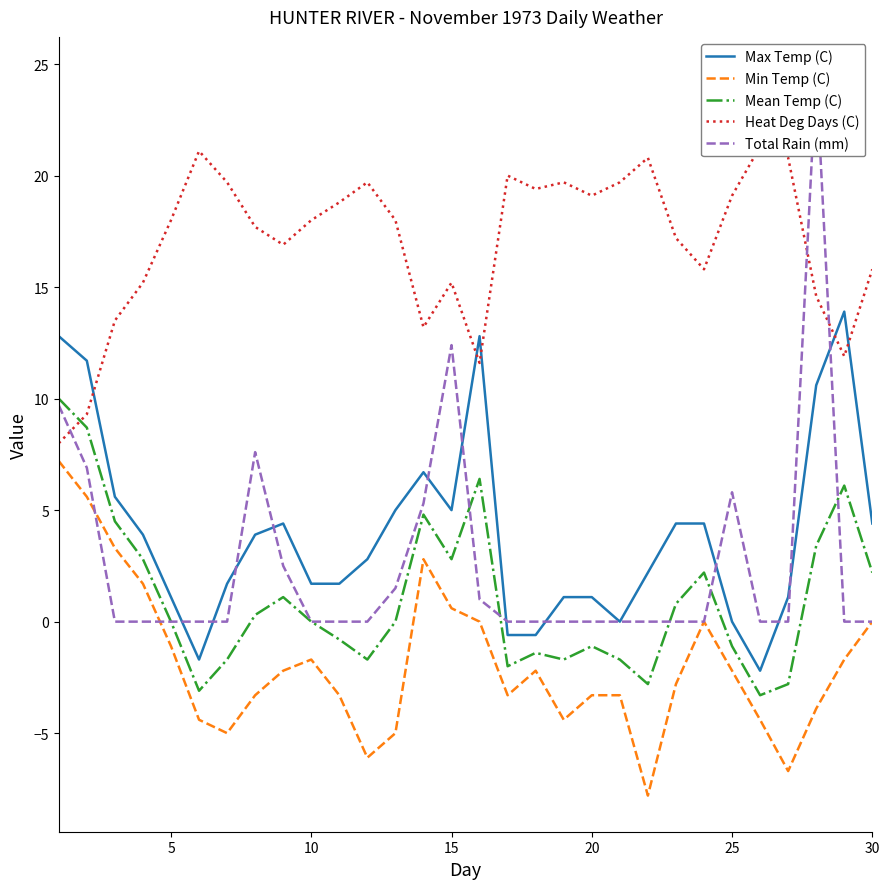

True or false: Min Temp (C) and Max Temp (C) cross at least once.

False